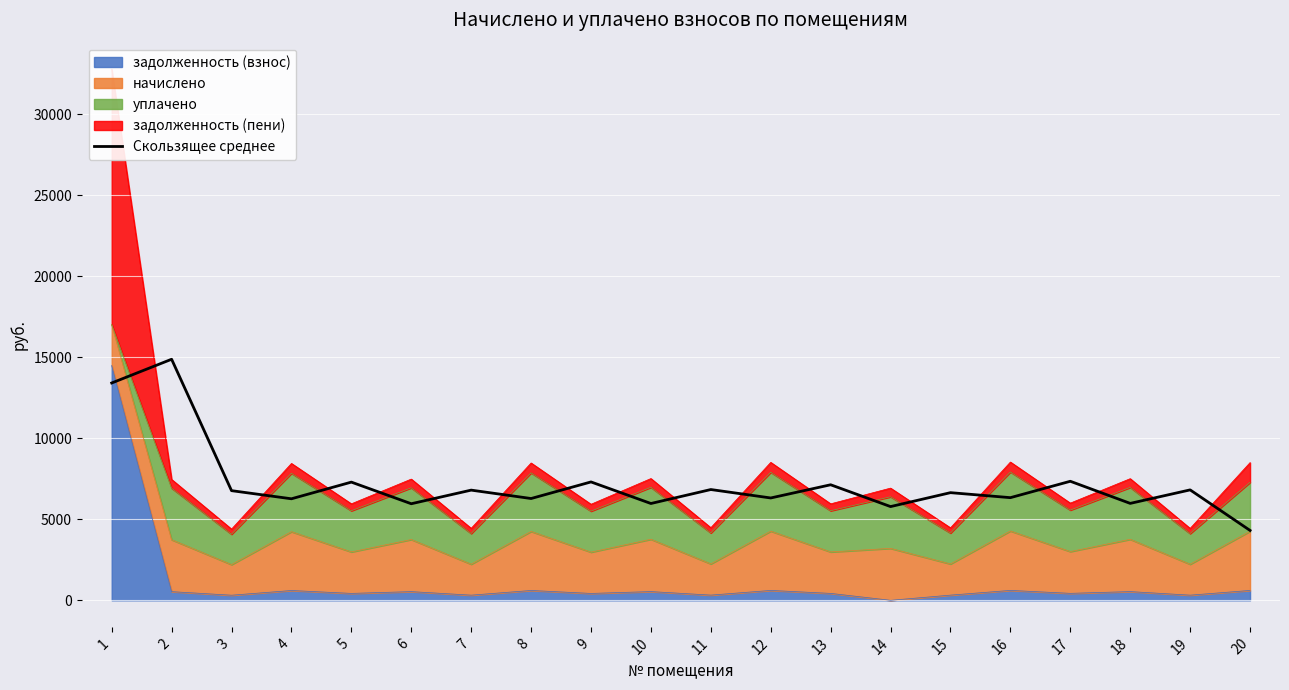

Reading left to right, transcribe all the data shown in this chart.

1=13419.2	2=14885.2	3=6771.0	4=6269.1	5=7298.6	6=5963.0	7=6803.9	8=6285.3	9=7310.0	10=5977.8	11=6840.2	12=6319.7	13=7134.6	14=5787.4	15=6647.4	16=6338.6	17=7350.5	18=5984.8	19=6818.6	20=4314.7